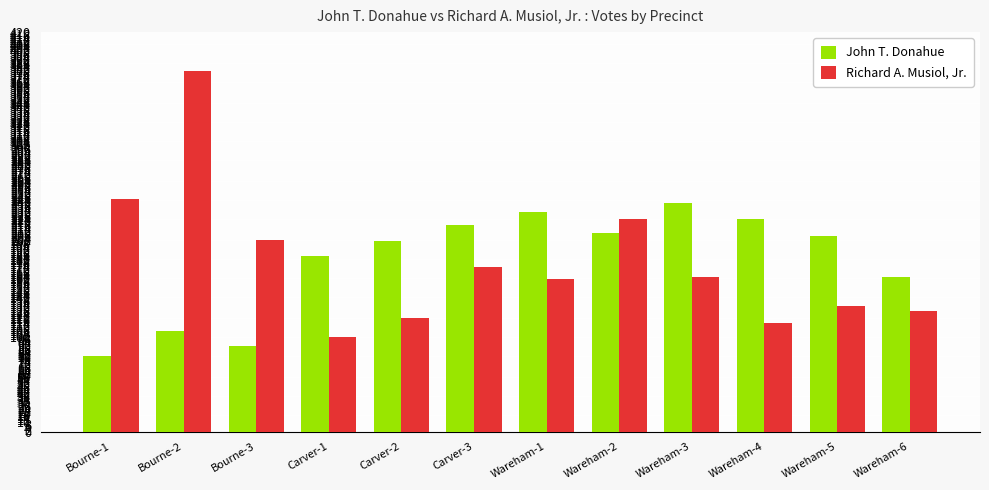

What are all the series names shown in the legend?

John T. Donahue, Richard A. Musiol, Jr.